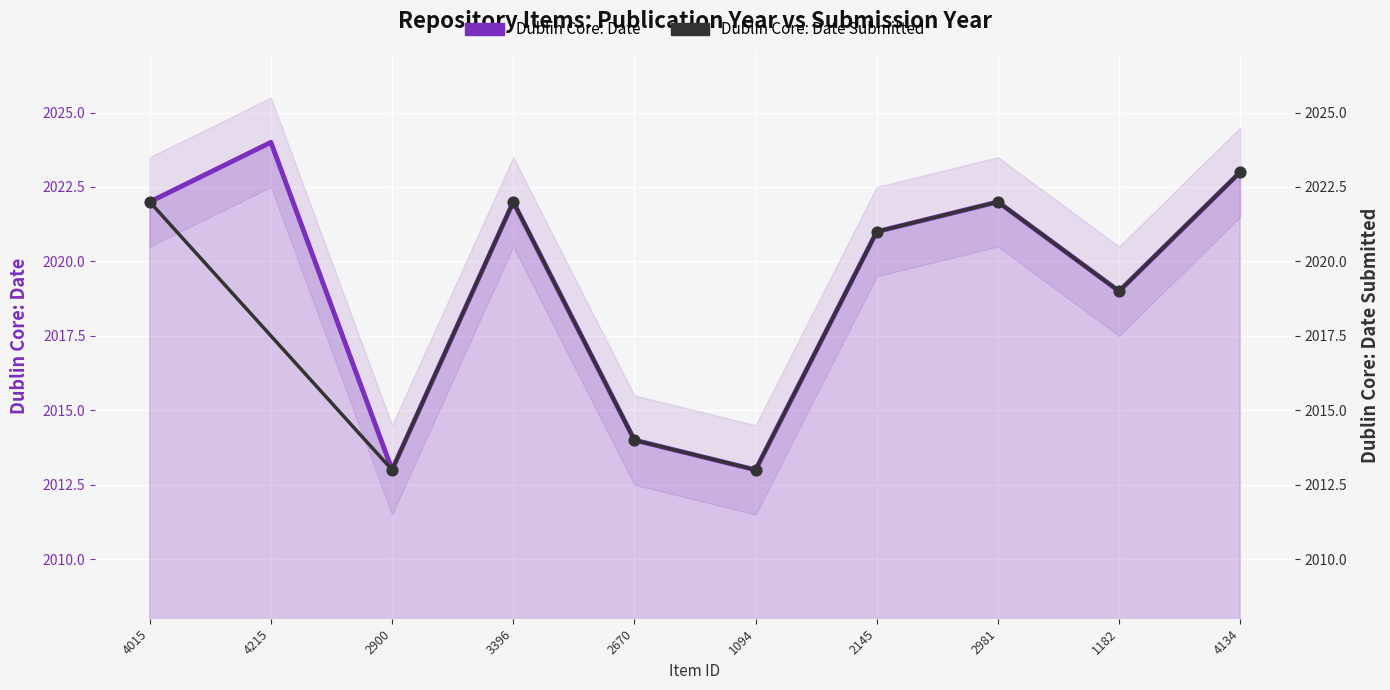

Approximately how many times larger is the value at 3396 compared to 1182?

1.0